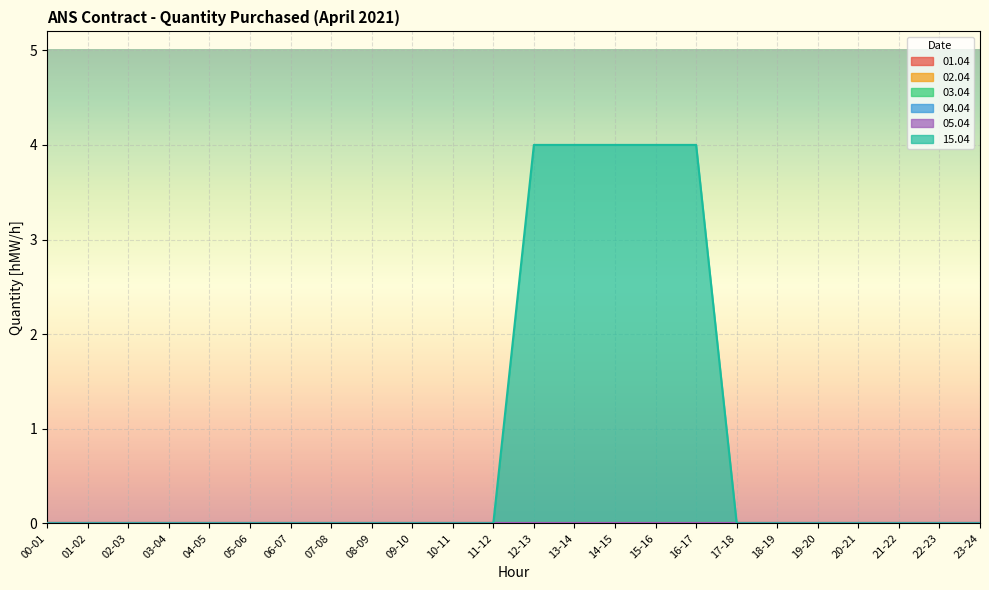

What is the label of the 16th point from the right?

08-09